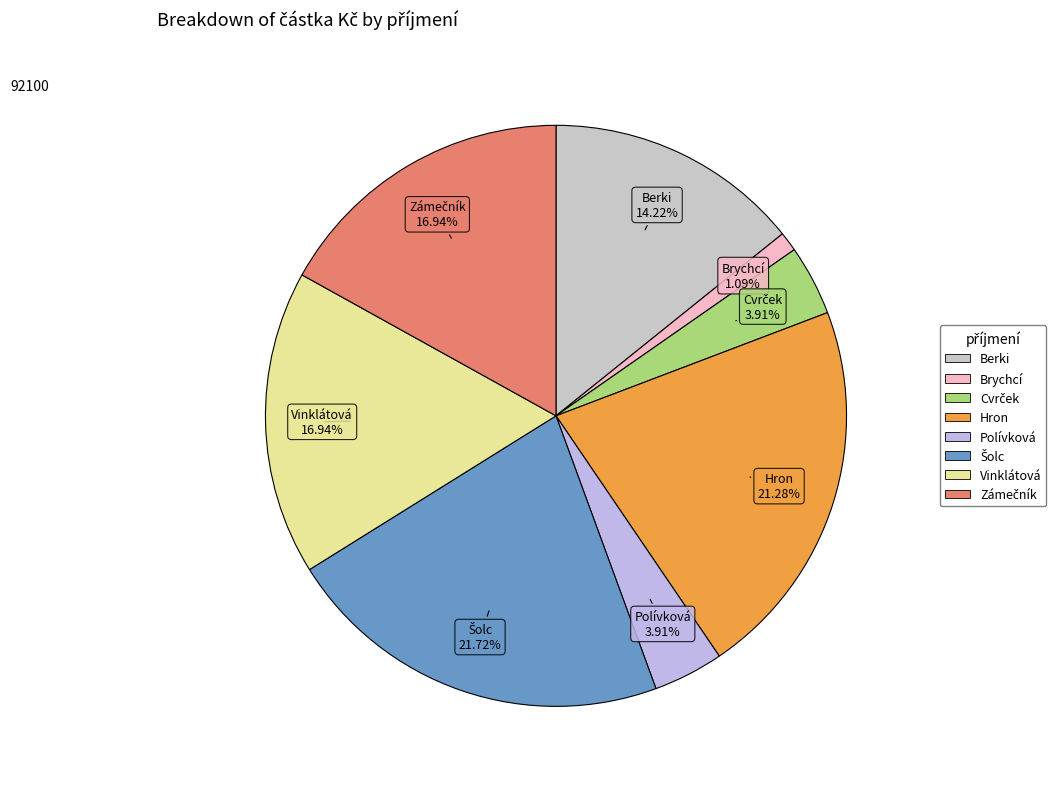

Which category has the smallest portion of the pie?

Brychcí